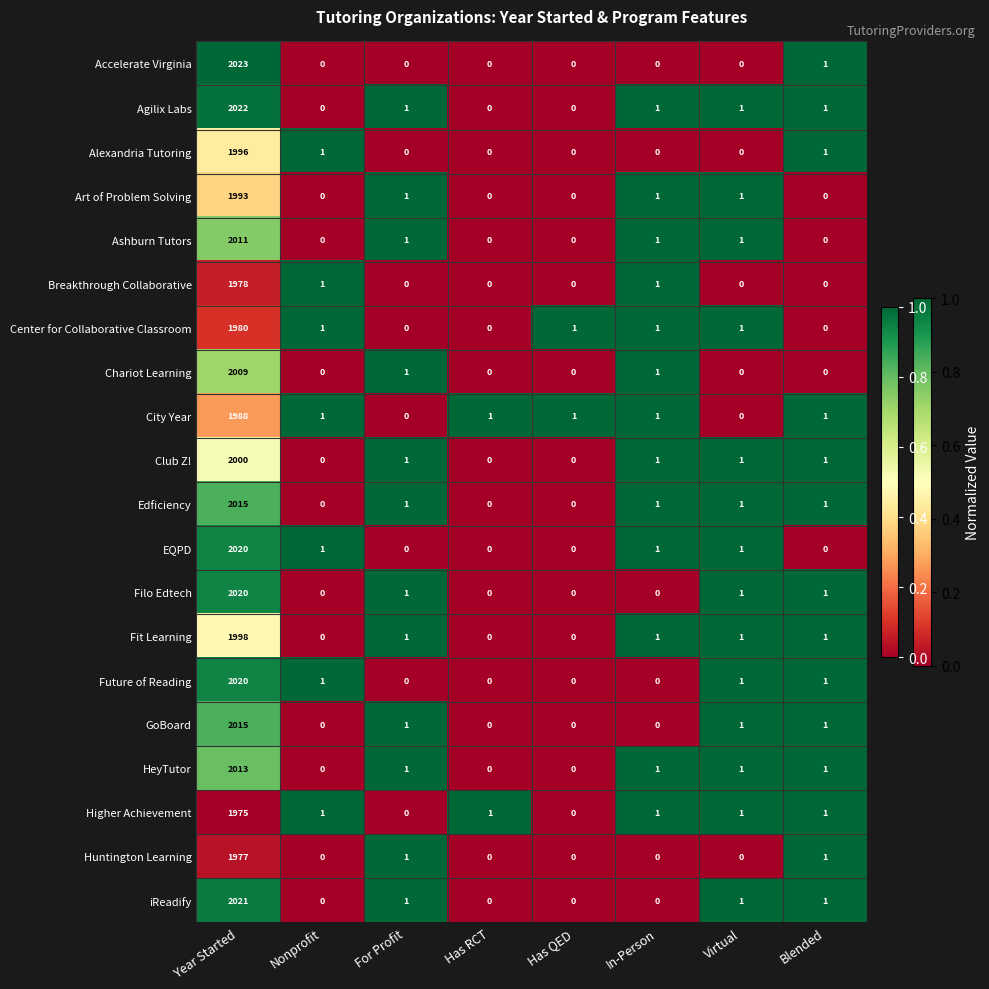

At which label does Ashburn Tutors first exceed 1?

Year Started